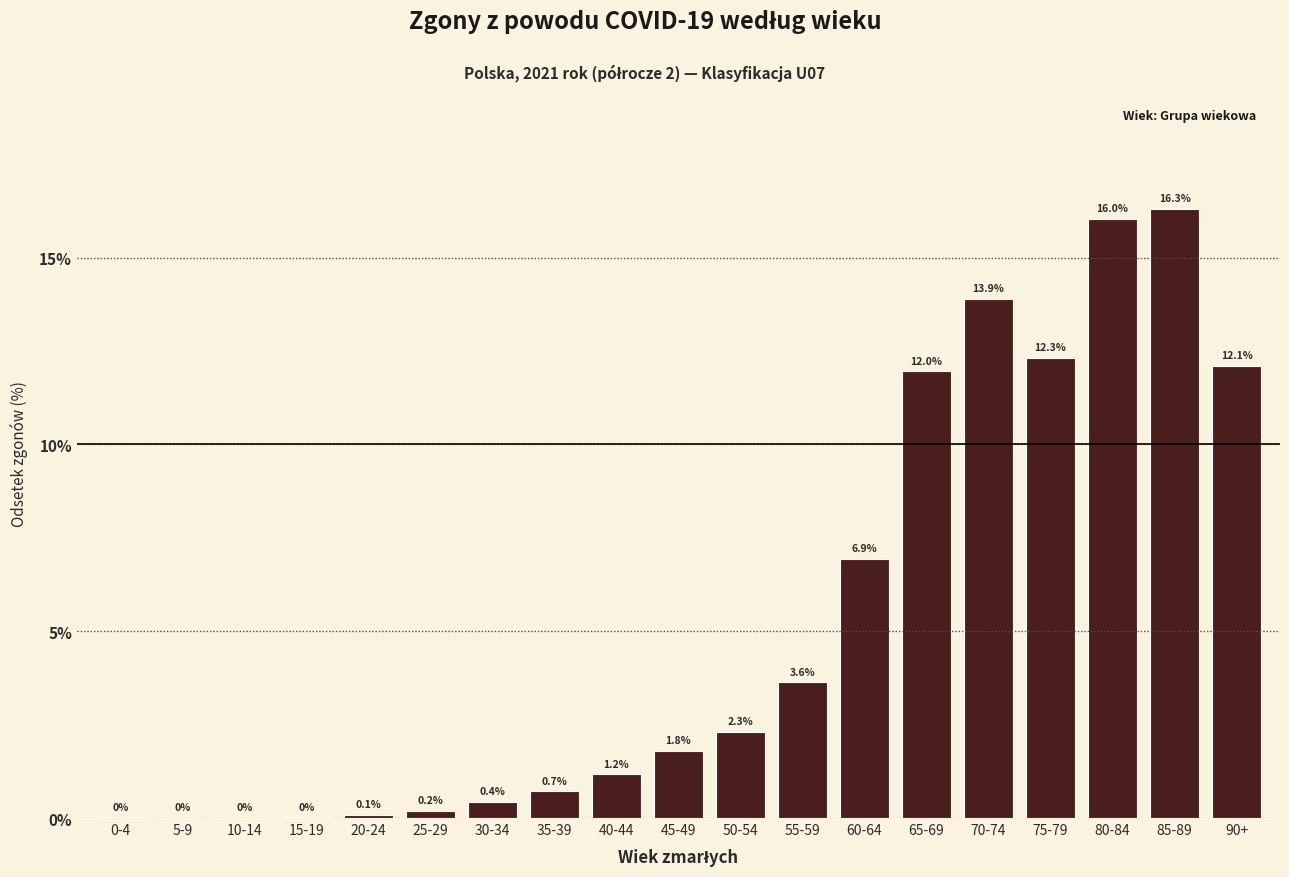

The value at 60-64 is 6.9. True or false?

True